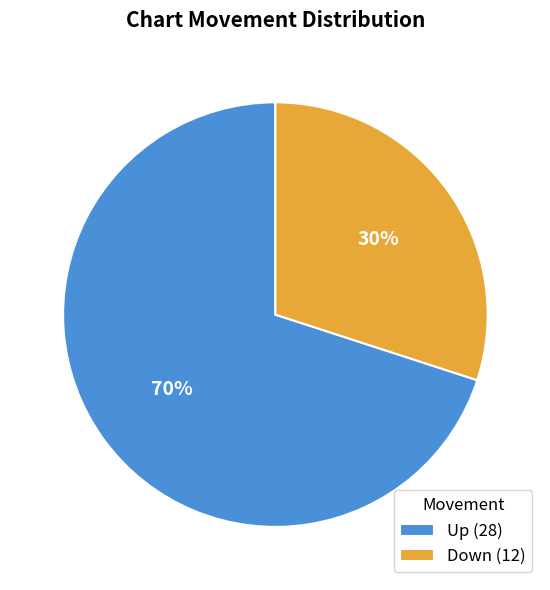

What percentage is the Down (12) slice, to the nearest percent?

30%